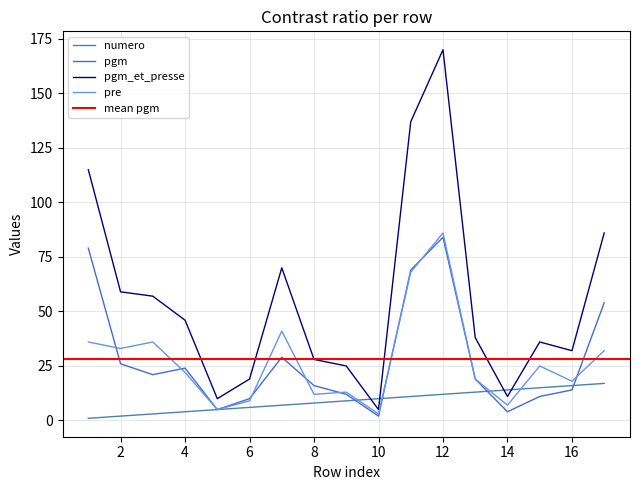

At which category is the sum across all series the highest?

12